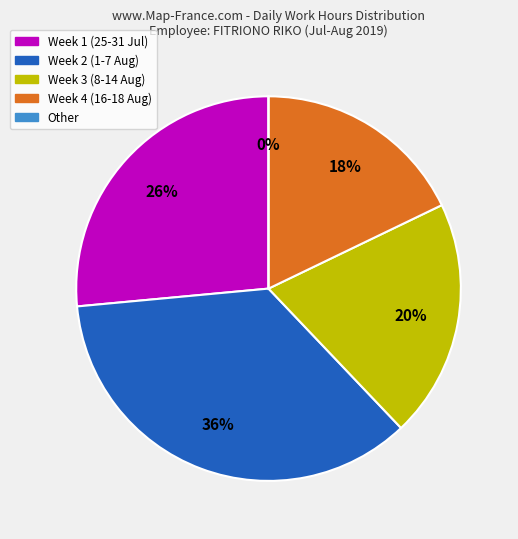

True or false: 27 Sat accounts for 1% of the total.

False